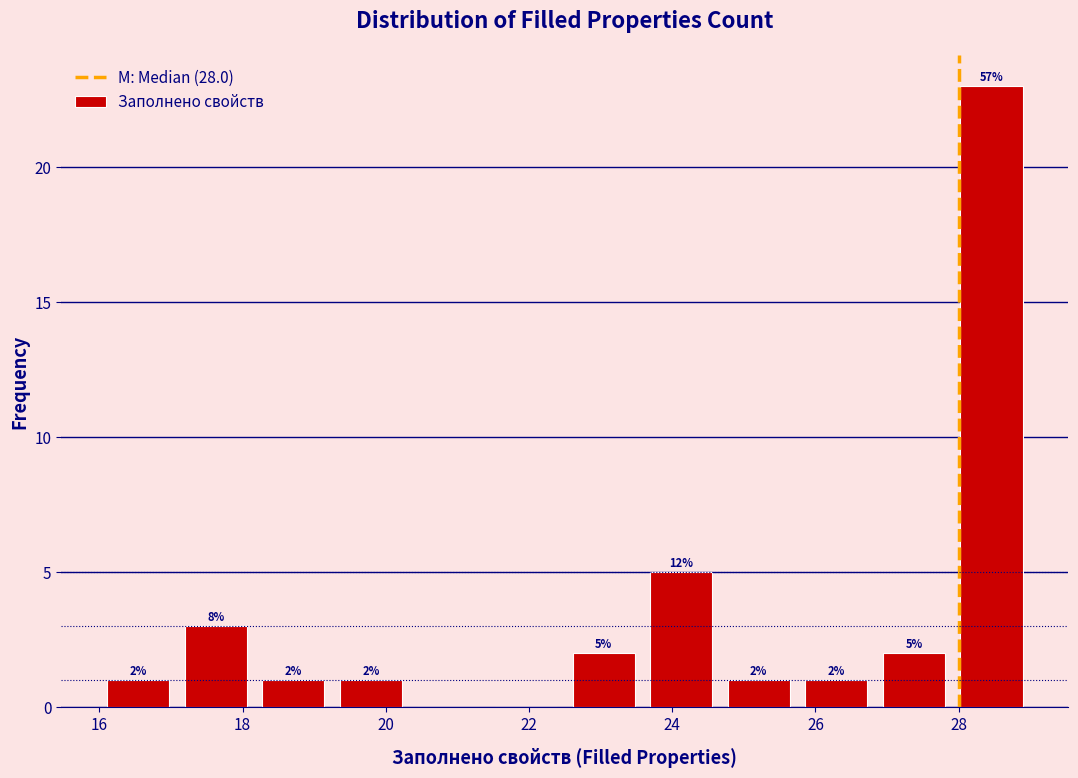

Over which range of the x-axis is the bar tallest?

28.0 to 29.0